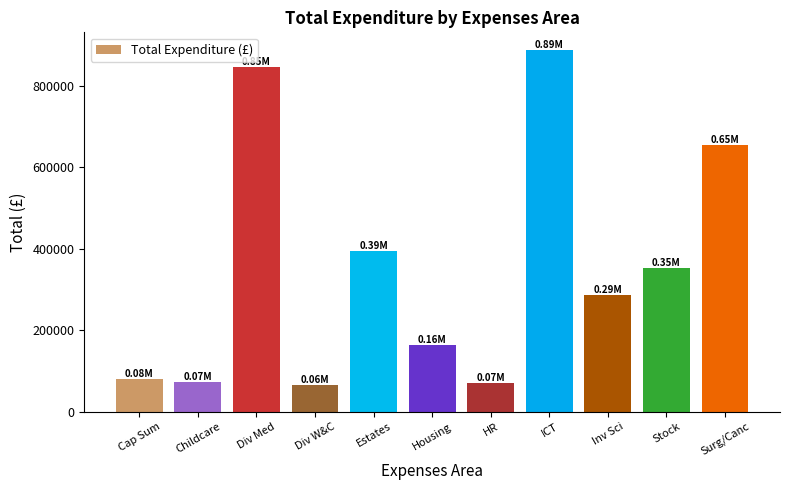

What is the label of the 7th bar from the left?

HR